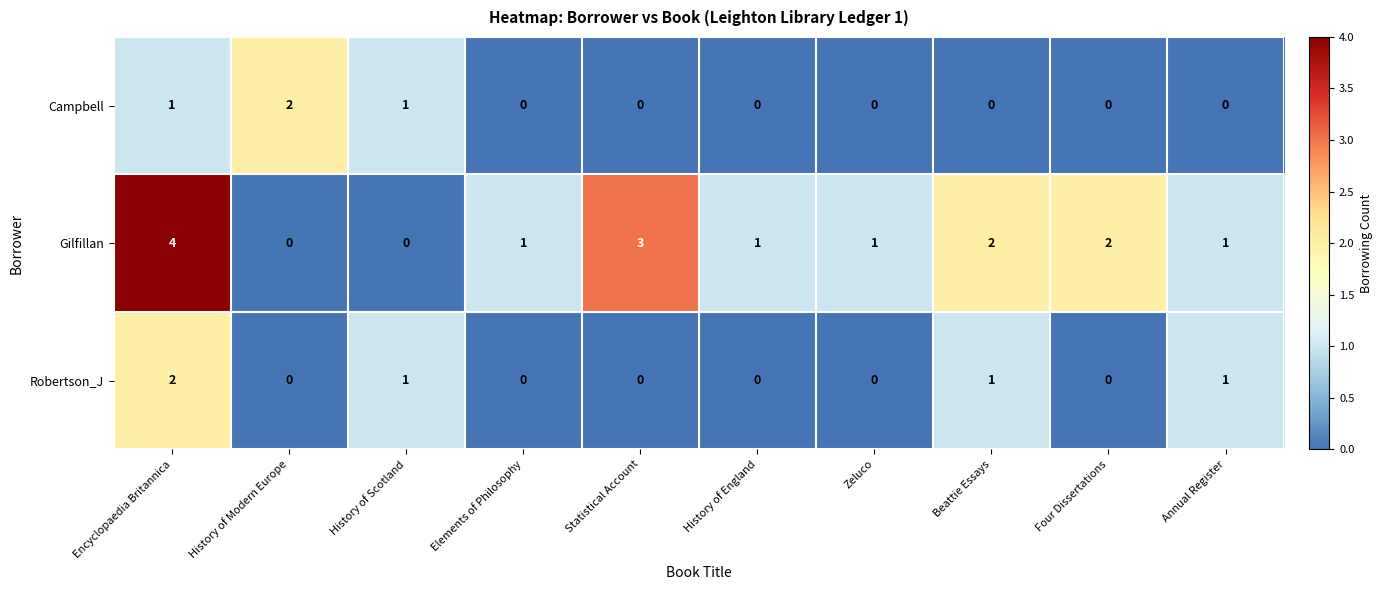

What is the difference between the highest and lowest values at Encyclopaedia Britannica?

3